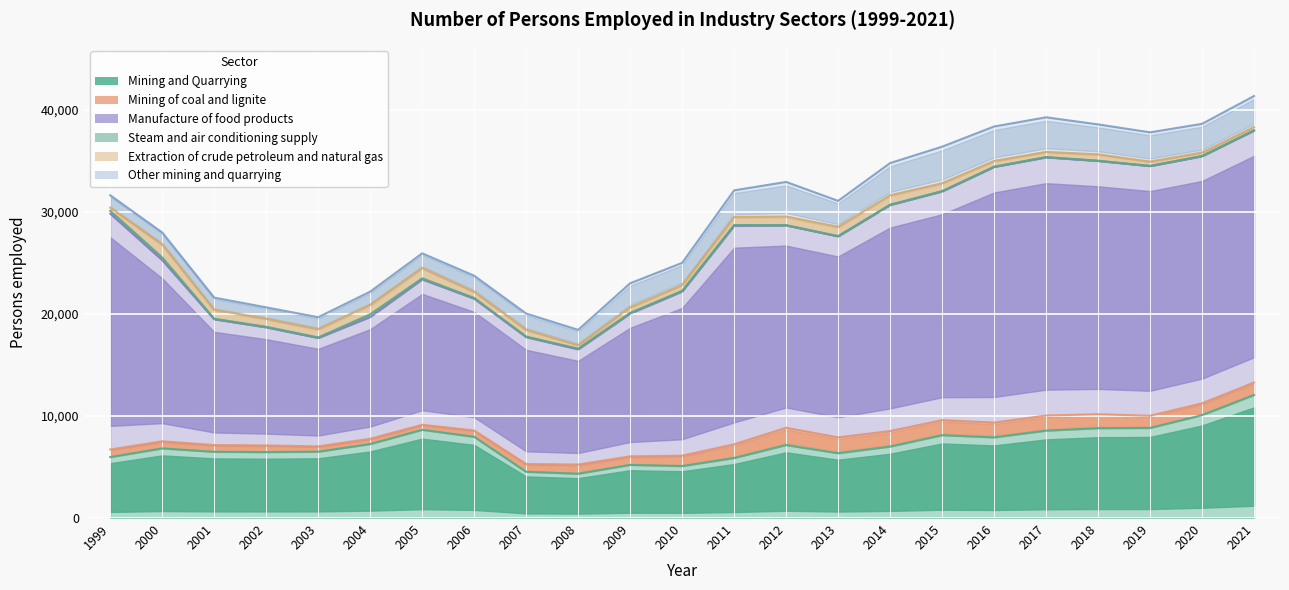

What is the approximate value of Other mining and quarrying at 2014?

3146